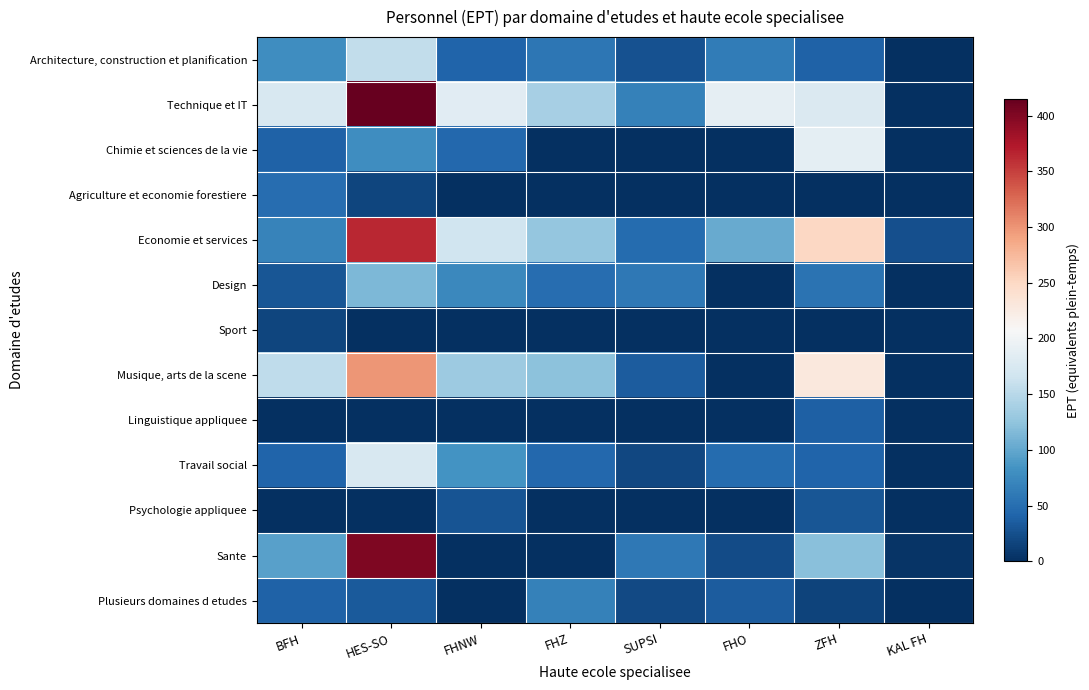

What is the total value across all series at KAL FH?

29.8